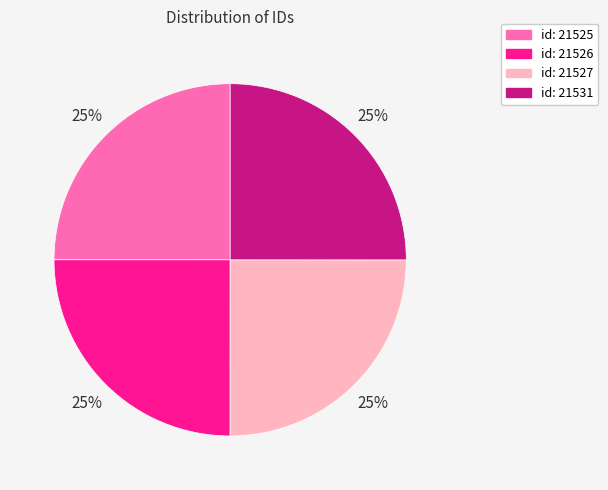

Is there a majority slice in this chart?

No